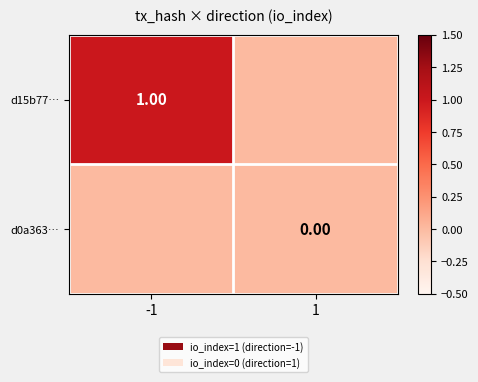

At which label is d15b77… closest to 0?

1